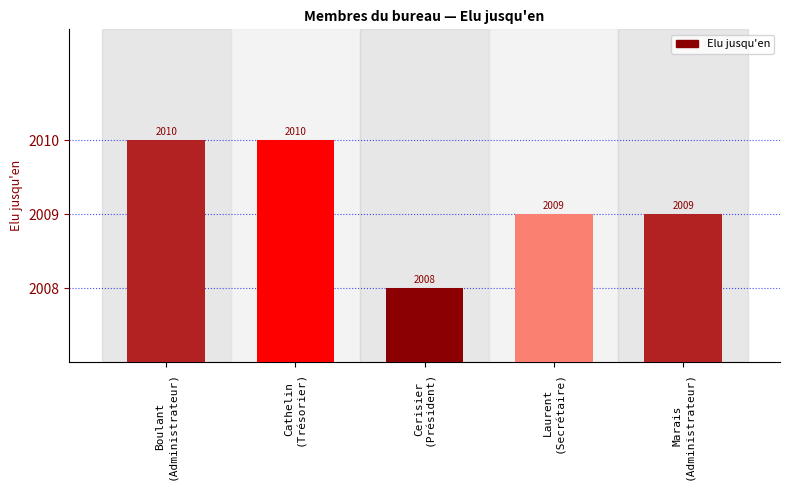

Count the values in the range 2009 to 2010.

4